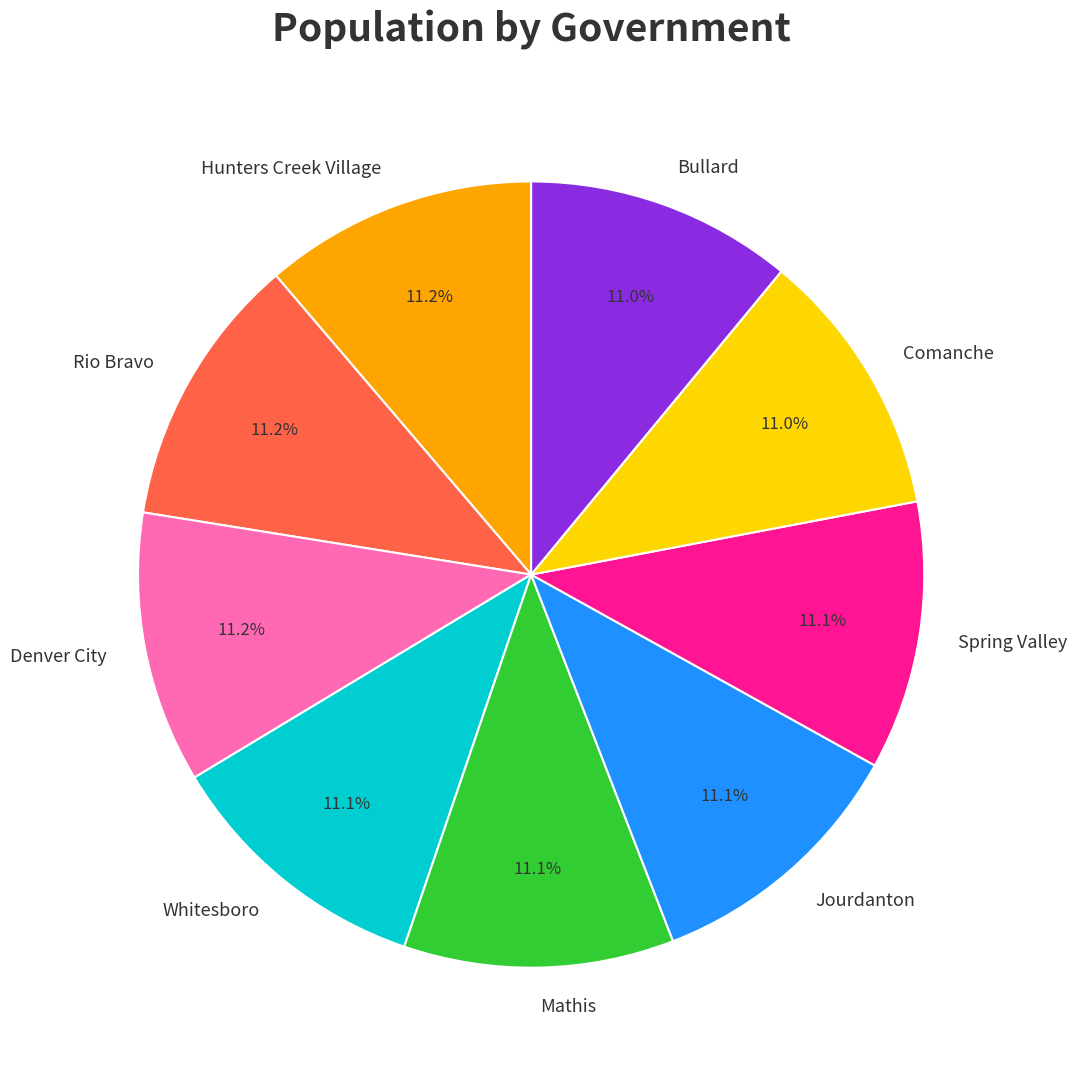

What percentage is the Jourdanton slice, to the nearest percent?

11%